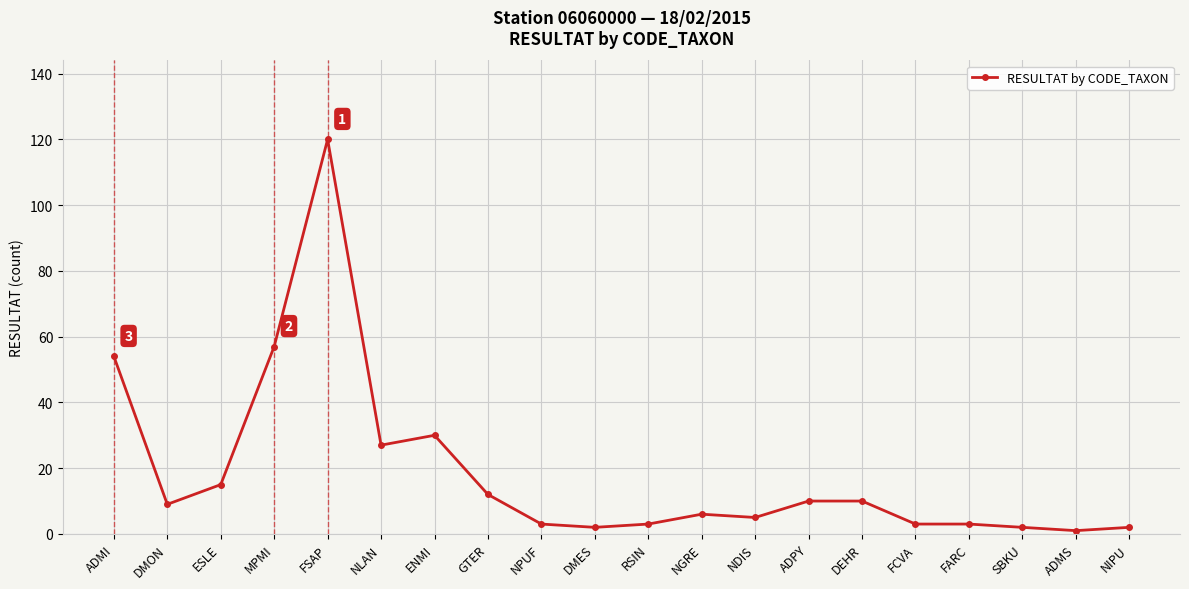

What is the sum of all values?

374